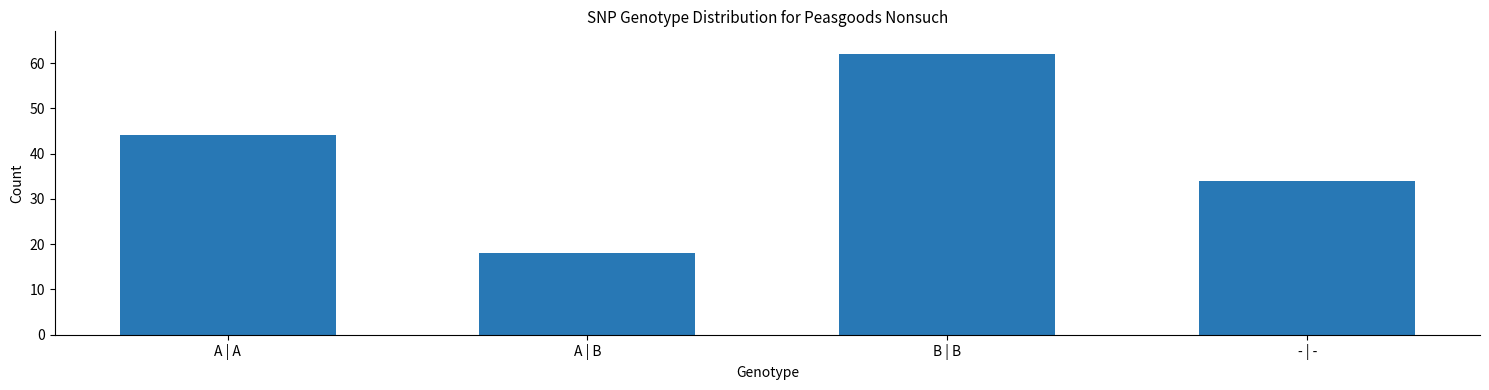

Reading left to right, transcribe all the data shown in this chart.

A | A=44	A | B=18	B | B=62	- | -=34